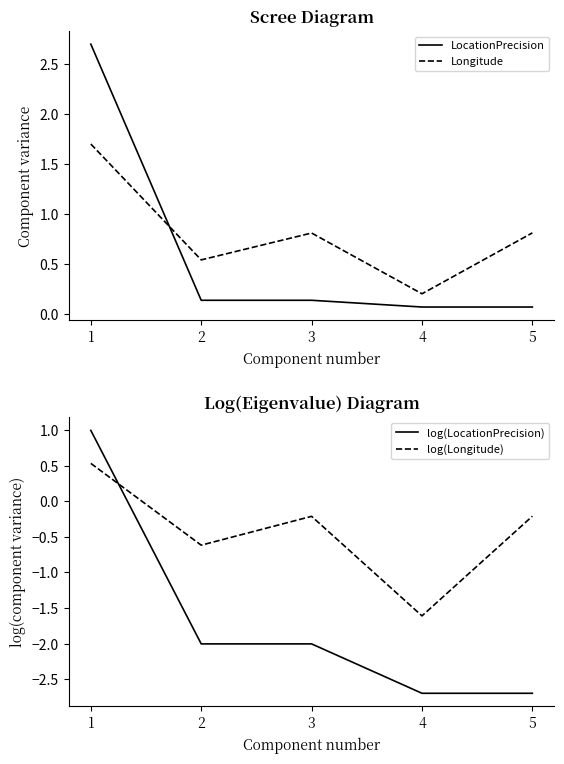

What is the total value across all series at 1?

5.9